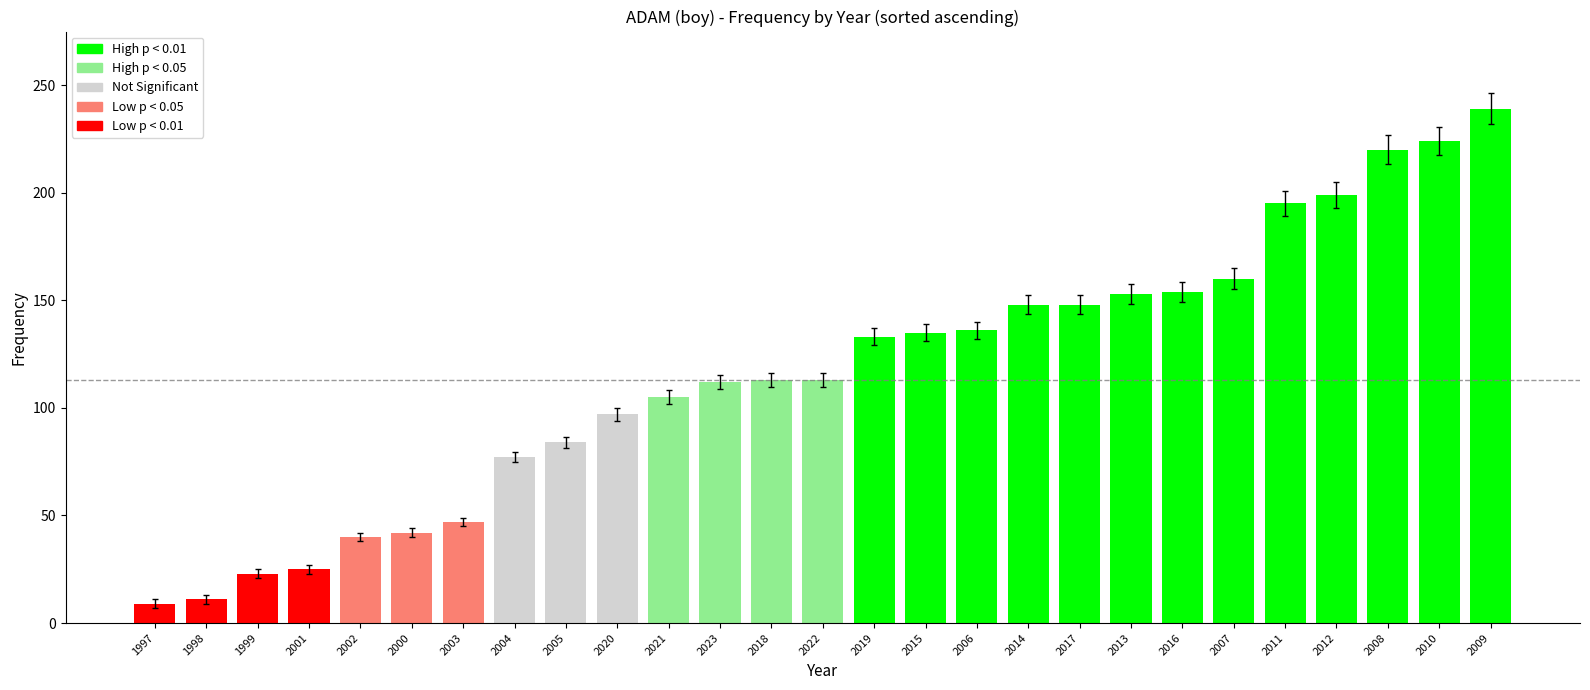

The chart shows a value of 199 at 2012. True or false?

True